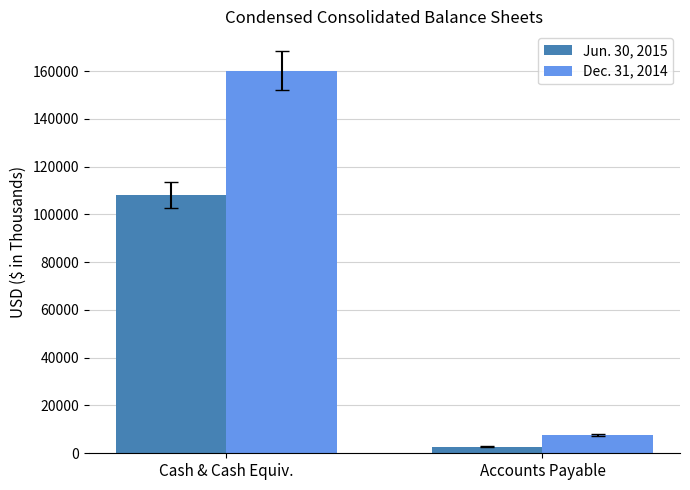

Which series changed the most between Cash & Cash Equiv. and Accounts Payable?

Dec. 31, 2014